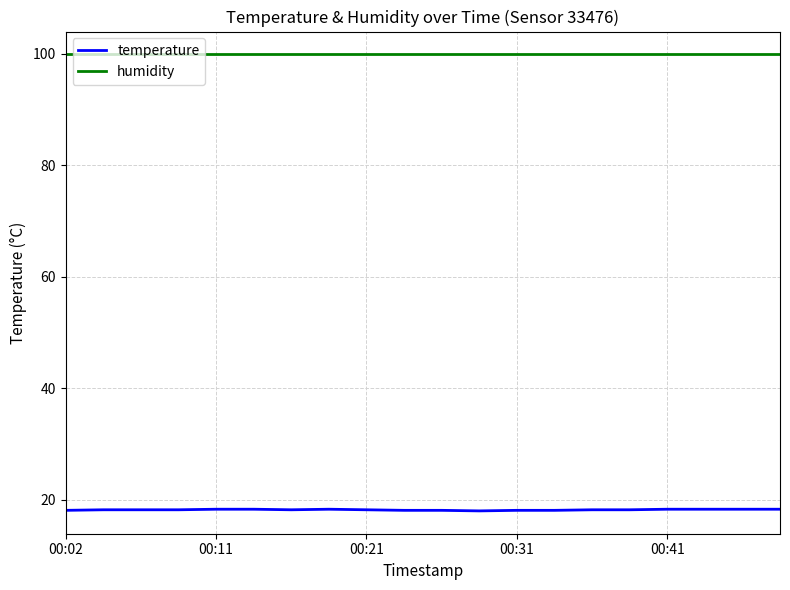

How many lines are shown in the chart?

2